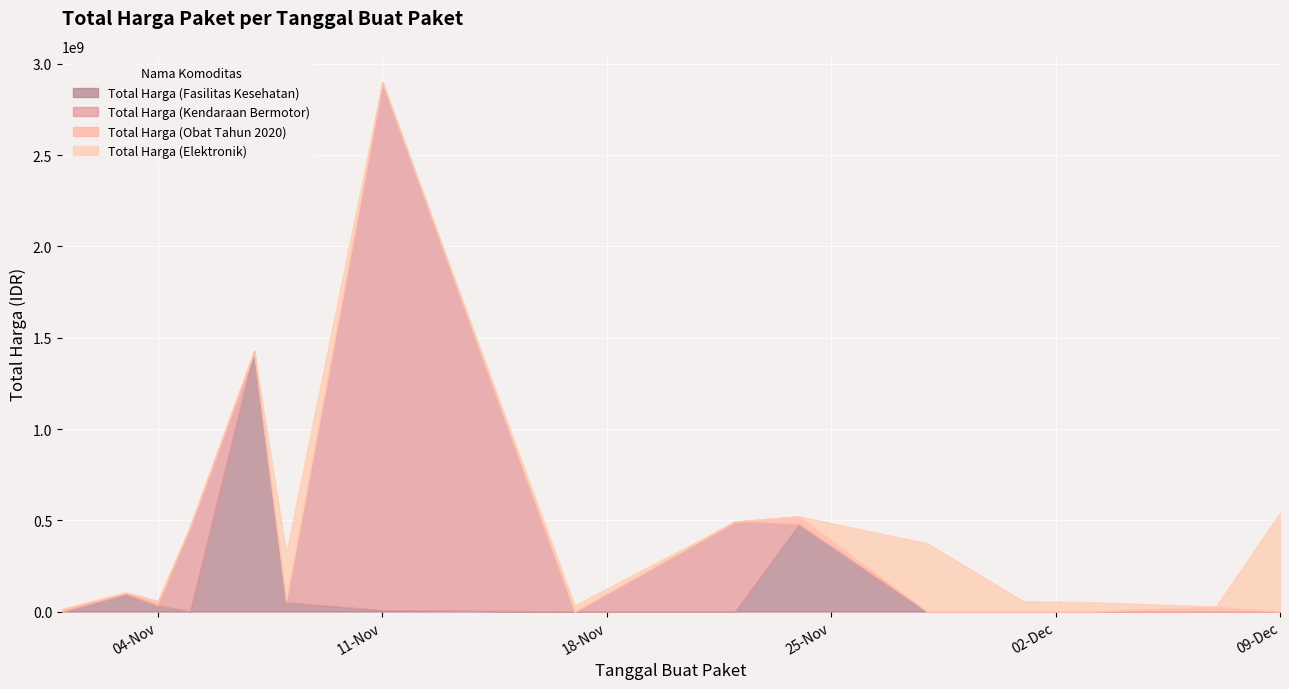

How many lines are shown in the chart?

4